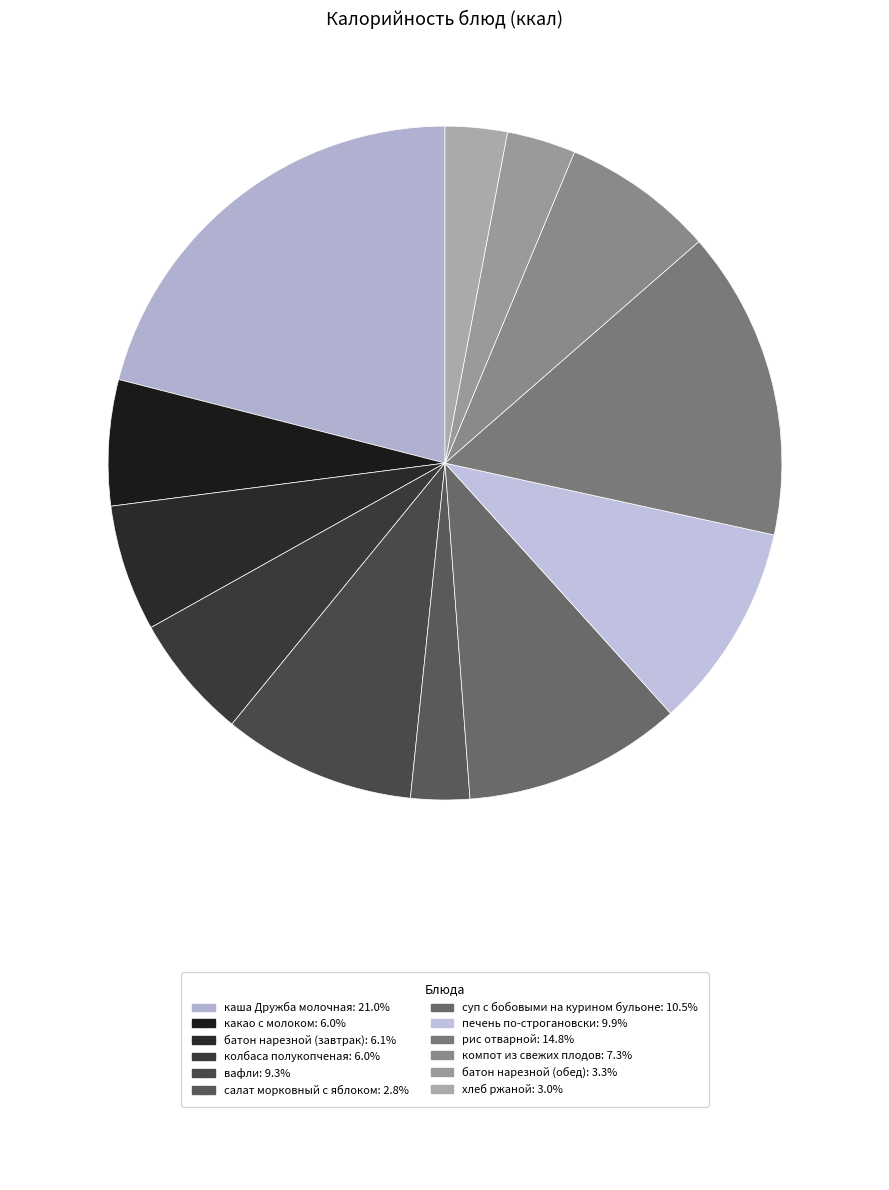

Count the number of slices in the pie.

12